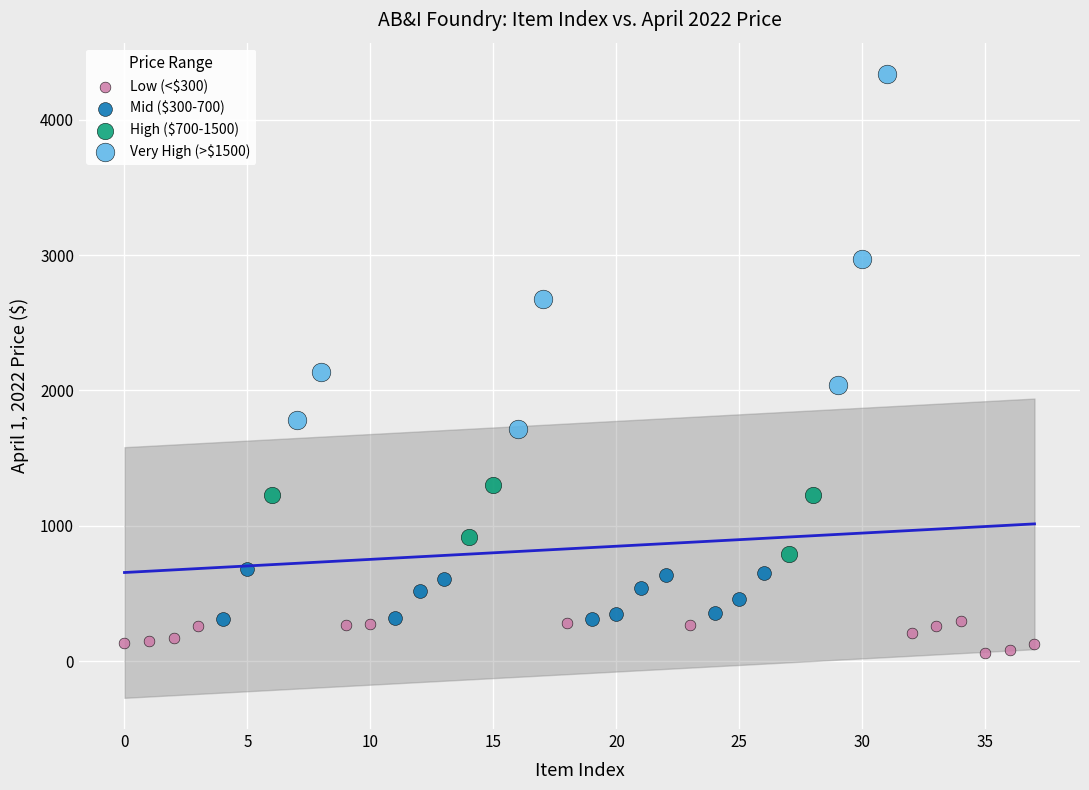

Which series reaches the maximum Y coordinate?

Very High (>$1500)